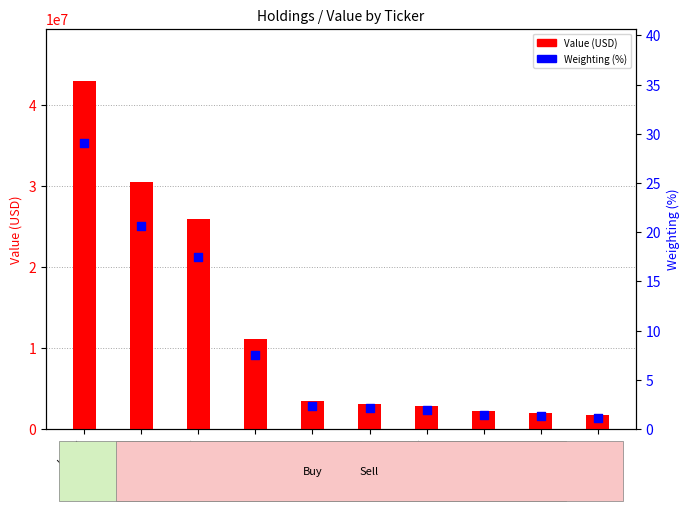

Which series has the widest spread of Y values?

Value (USD)